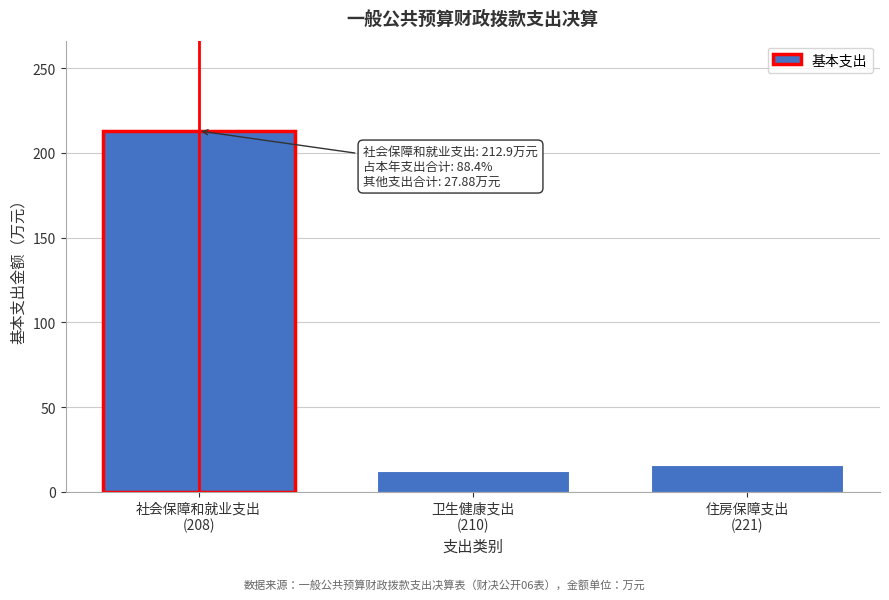

Reading left to right, transcribe all the data shown in this chart.

212.9	12.1	15.8